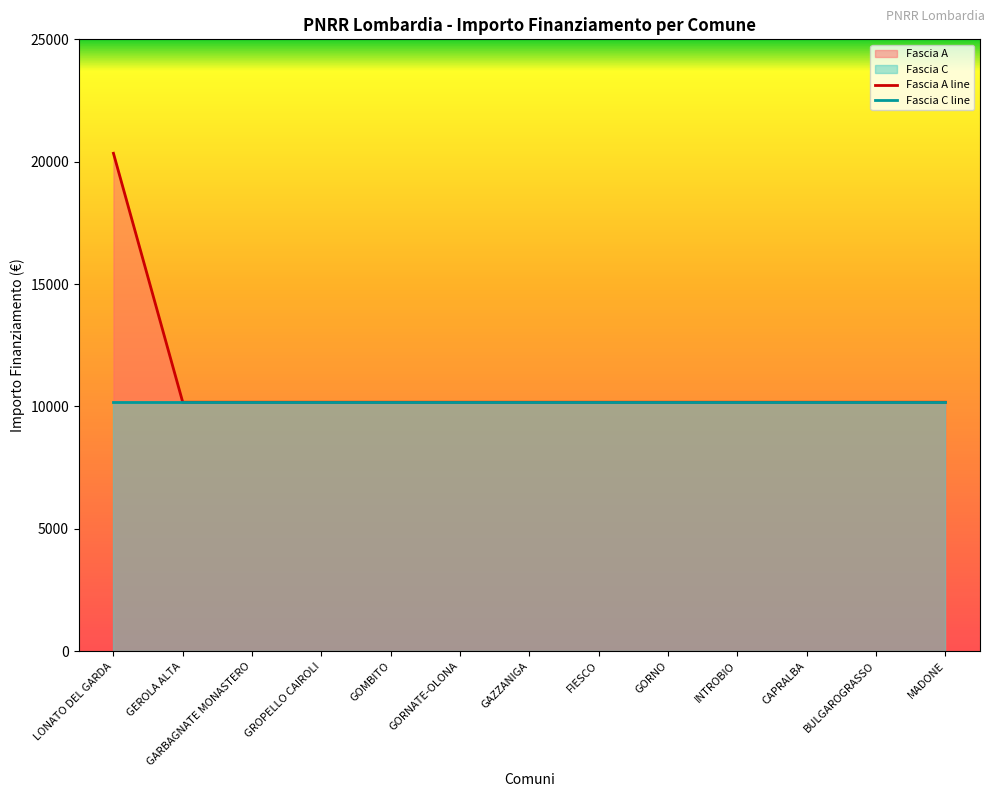

What is the label of the 7th point from the left?

GAZZANIGA